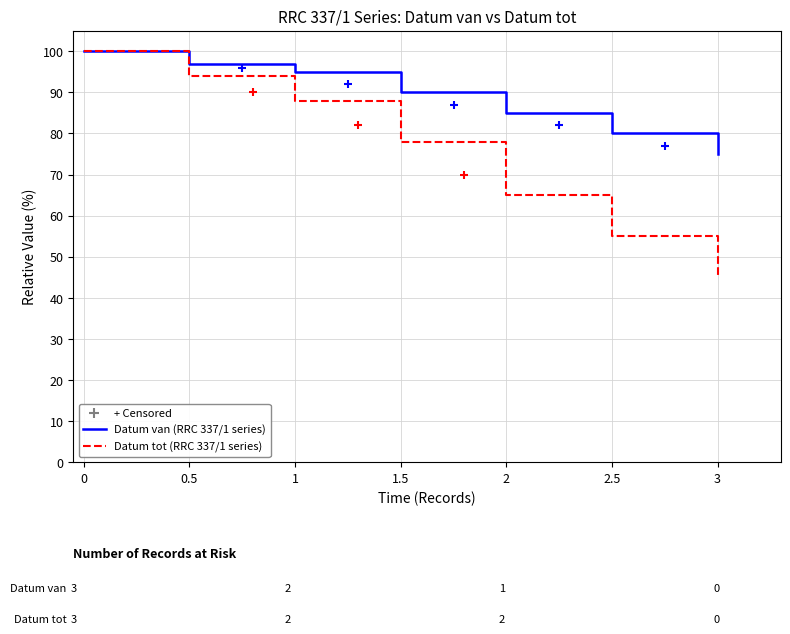

True or false: Datum tot (RRC 337/1 series) and Datum van (RRC 337/1 series) intersect in this chart.

False